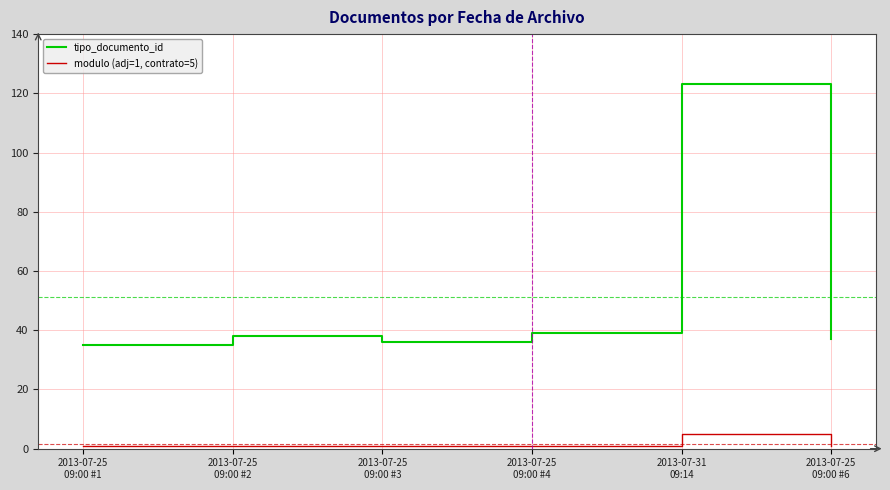

What are all the series names shown in the legend?

tipo_documento_id, modulo (adj=1, contrato=5)